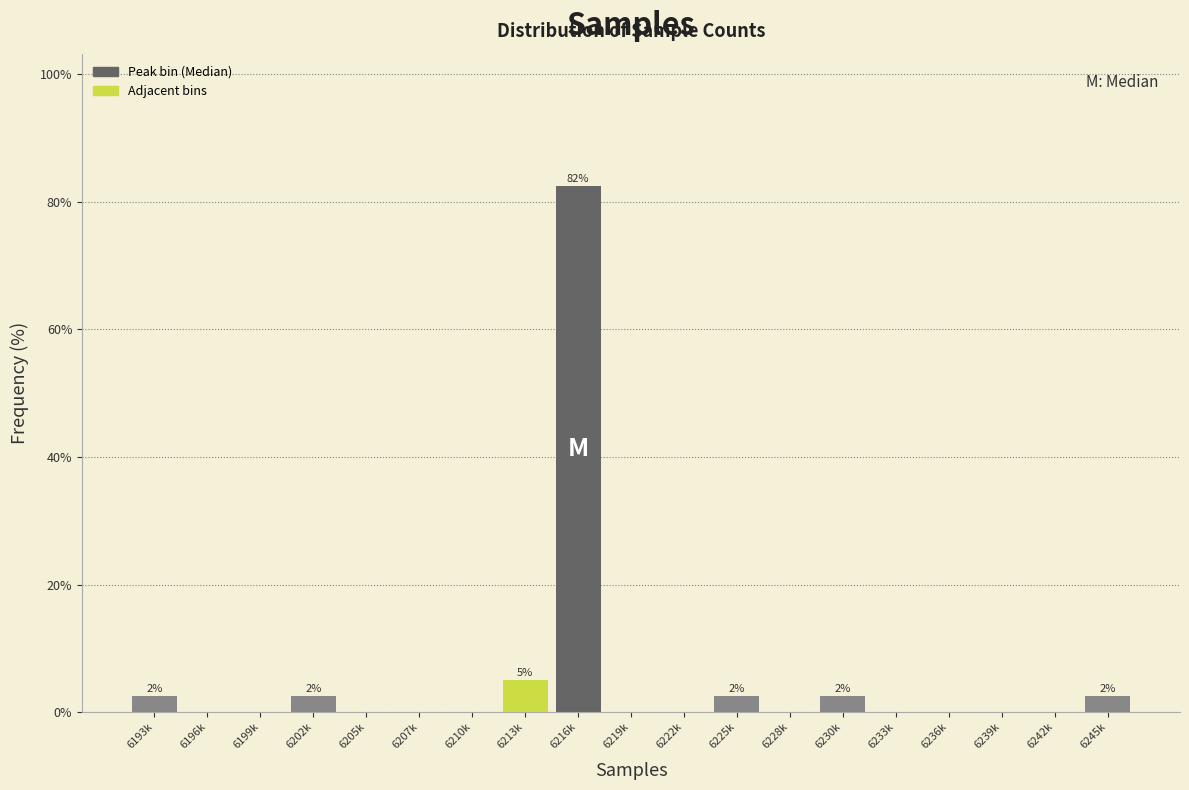

Reading right to left, transcribe all the data shown in this chart.

6245k=2.5	6242k=0.0	6239k=0.0	6236k=0.0	6233k=0.0	6230k=2.5	6228k=0.0	6225k=2.5	6222k=0.0	6219k=0.0	6216k=82.5	6213k=5.0	6210k=0.0	6207k=0.0	6205k=0.0	6202k=2.5	6199k=0.0	6196k=0.0	6193k=2.5